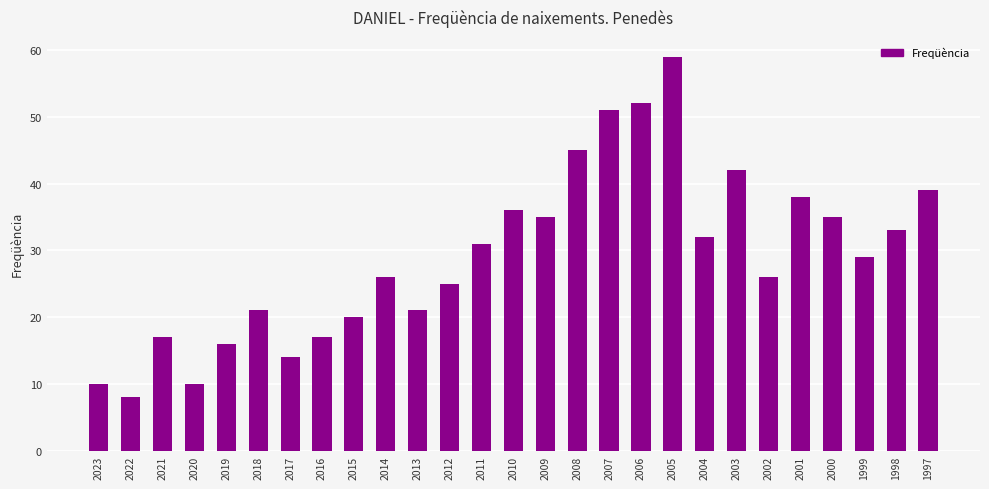

Where is the data nearest to the value 33?

1998